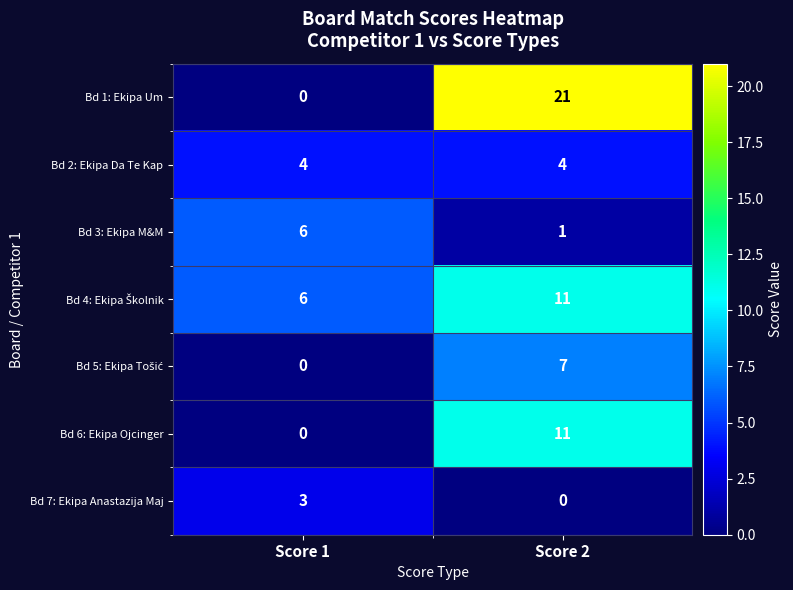

What is the sum of all Bd 6: Ekipa Ojcinger values?

11